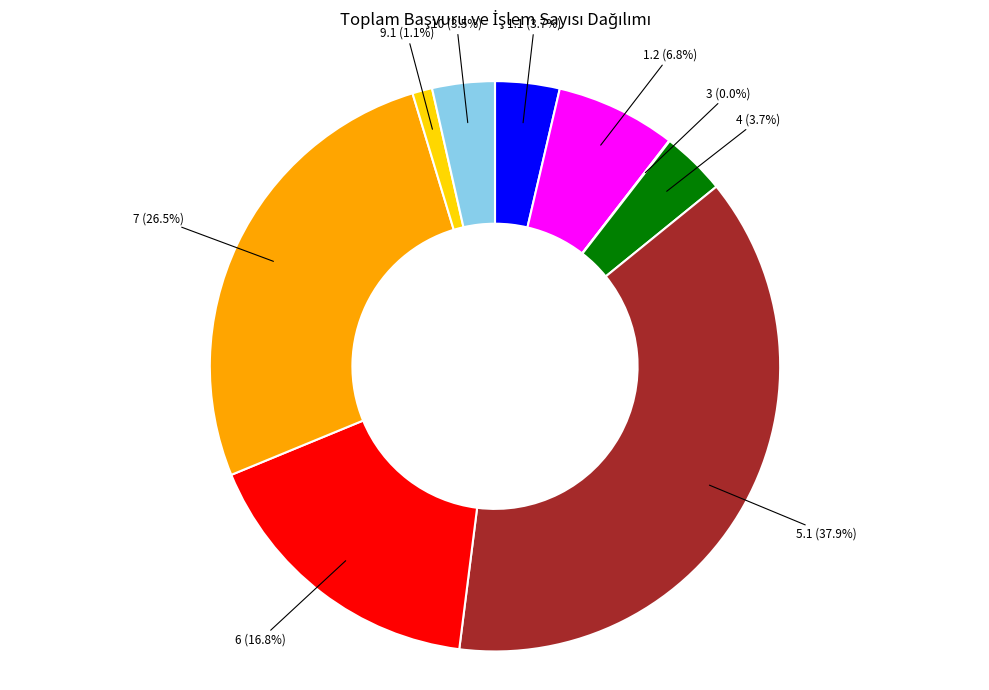

Does 7 (26.5%) account for over 50% of the chart?

No